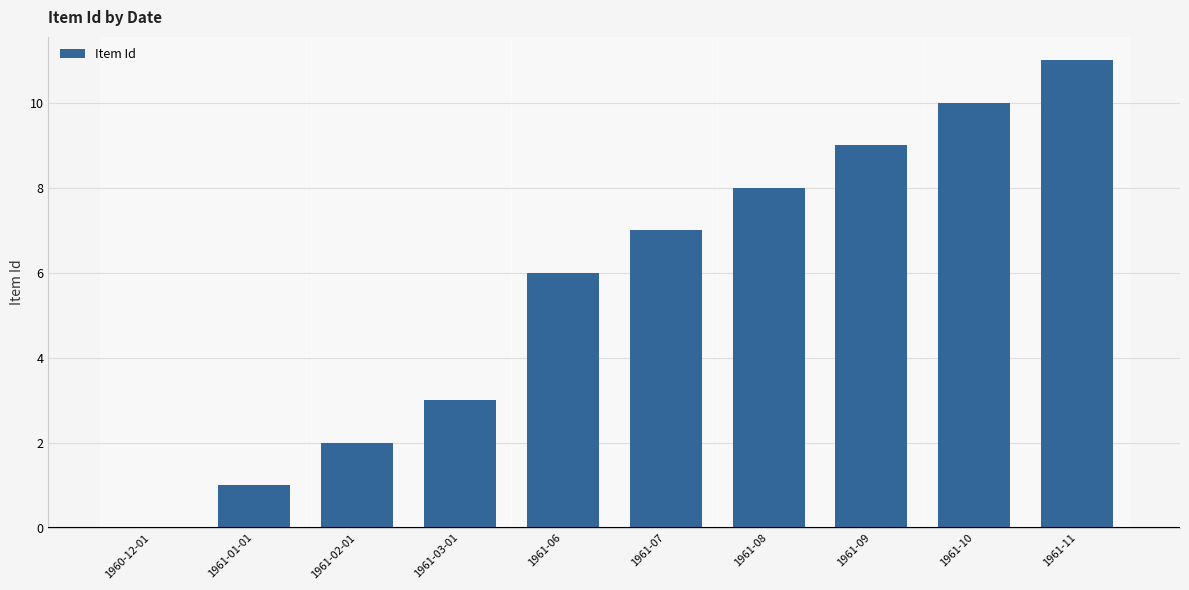

At which category does the chart reach its peak across all series?

1961-11